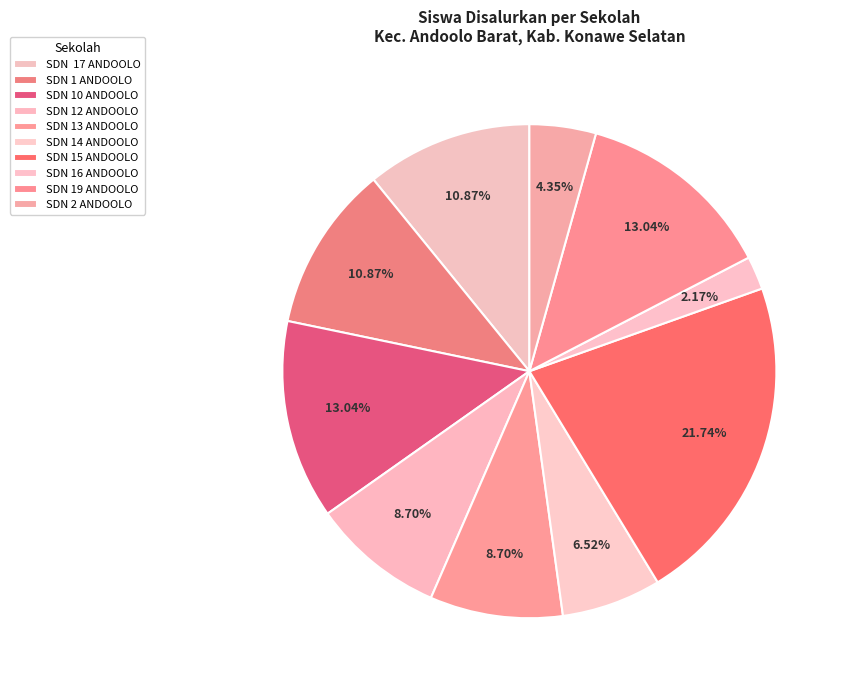

How many slices are in this pie chart?

10